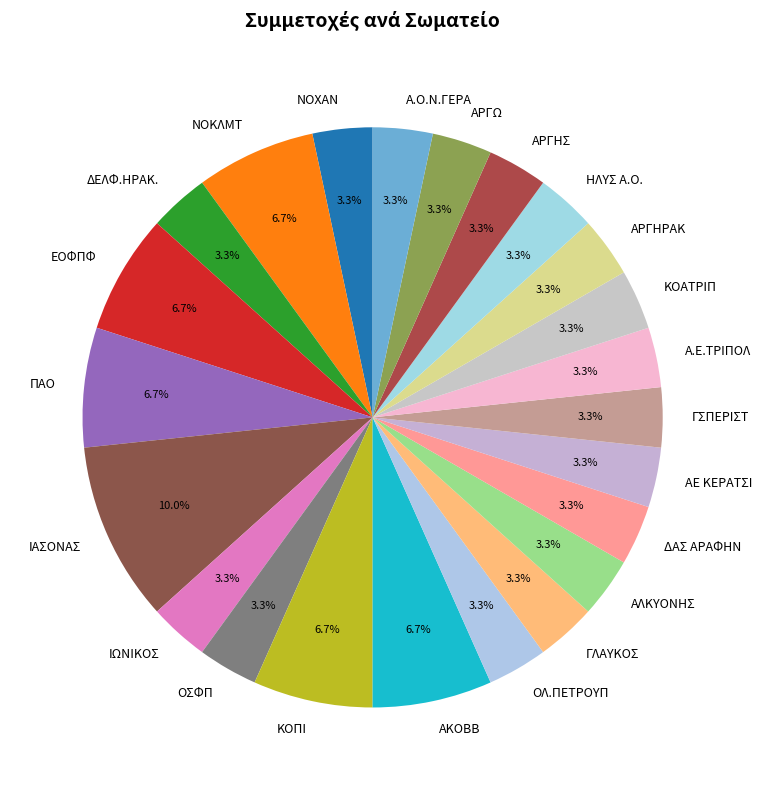

Combined, what portion of the pie is ΔΕΛΦ.ΗΡΑΚ. and ΚΟΠΙ?

10.0%